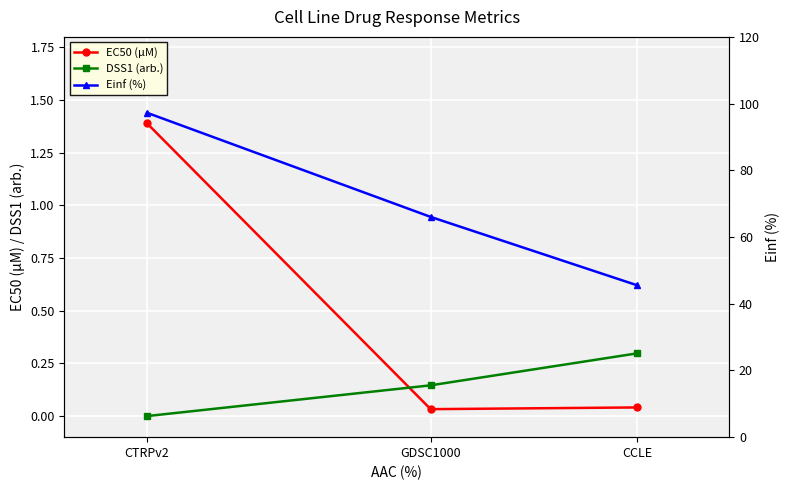

At which category is the sum across all series the highest?

CTRPv2